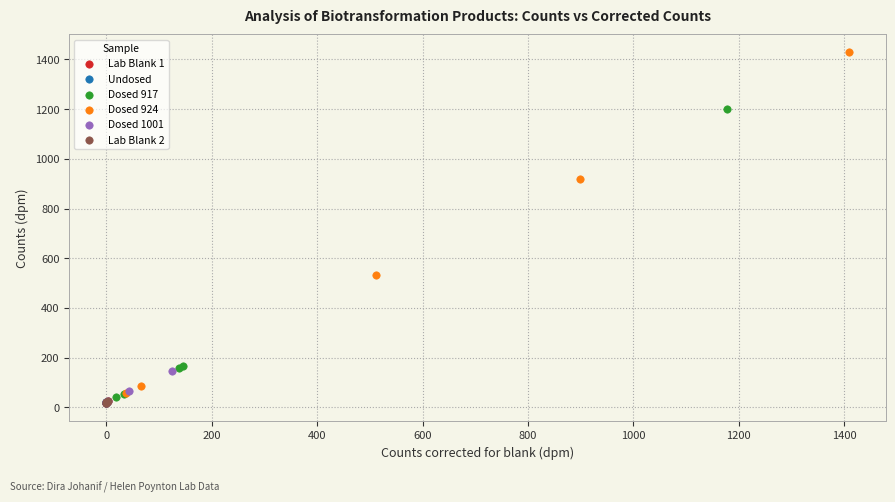

Which series has the largest Y range (max minus min)?

Dosed 924